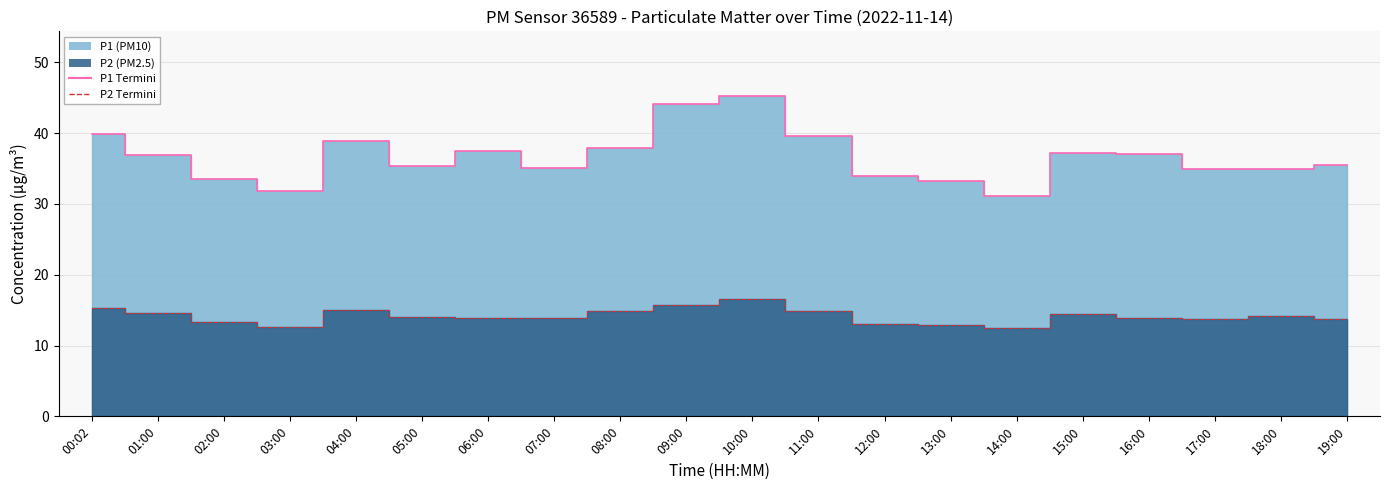

What is the approximate value of P2 edge at 04:00?

15.1